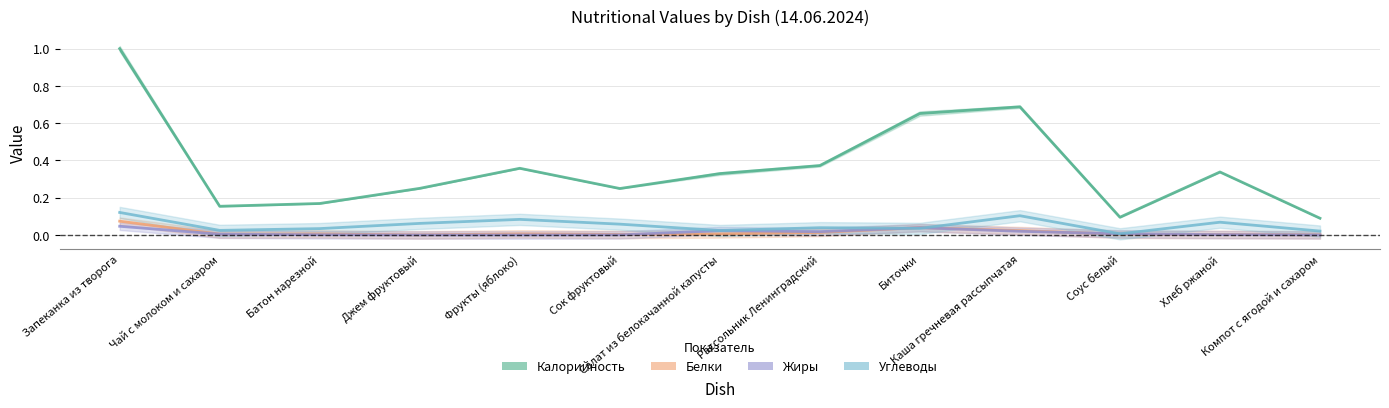

What is the spread (max minus min) of values at Компот с ягодой и сахаром?

0.1